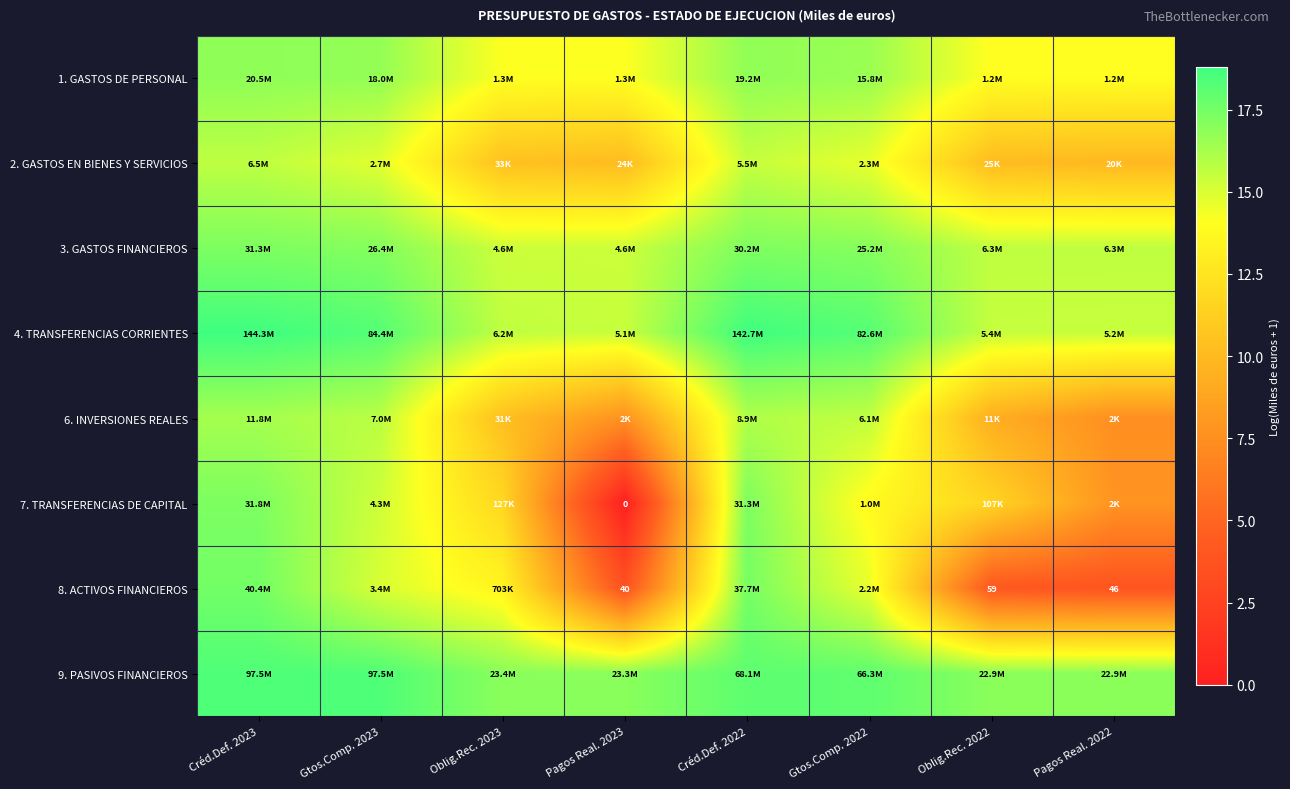

What is the difference between the second highest and second lowest values in the 1. GASTOS DE PERSONAL series?

2.7